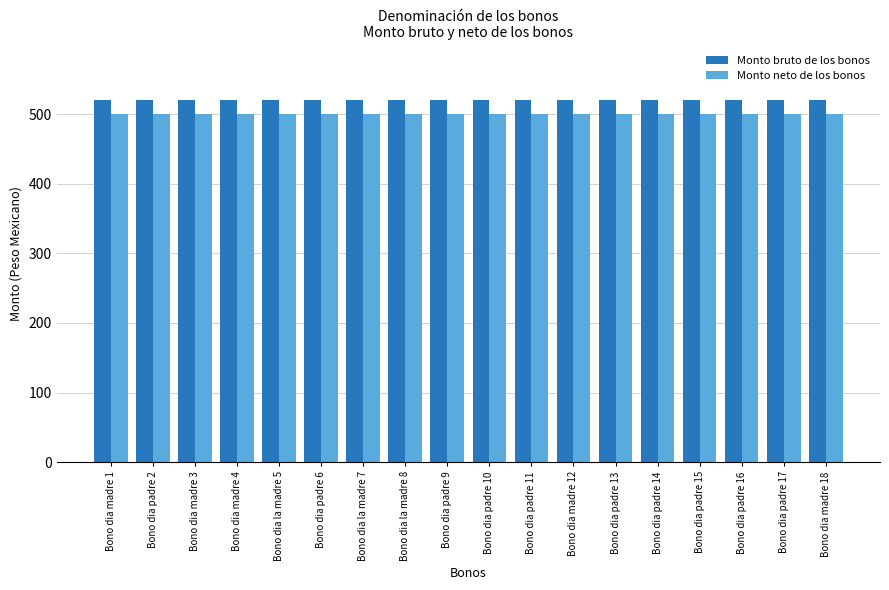

What is the sum of the Monto bruto de los bonos values at Bono dia padre 16 and Bono dia padre 9?

1041.2